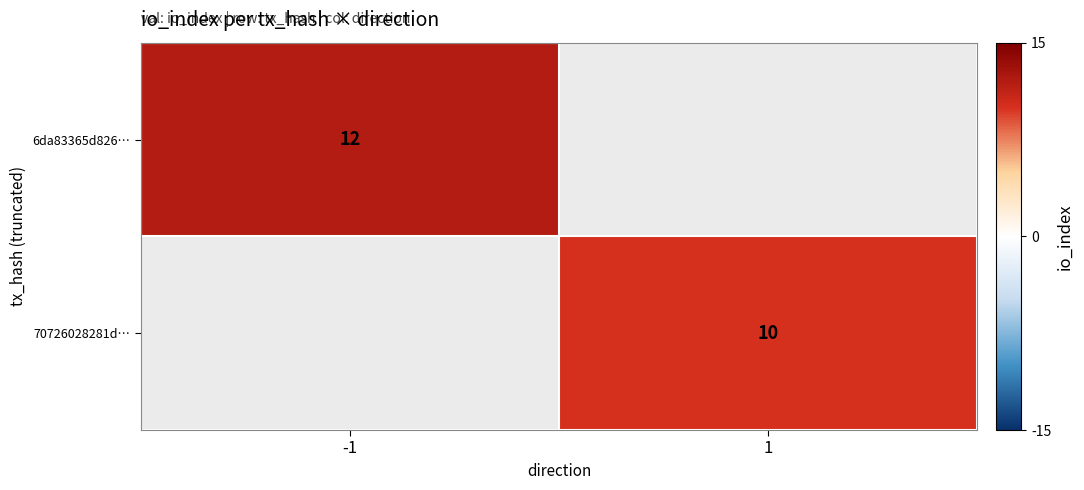

Is it true that 6da83365d826… equals 12 at -1?

True